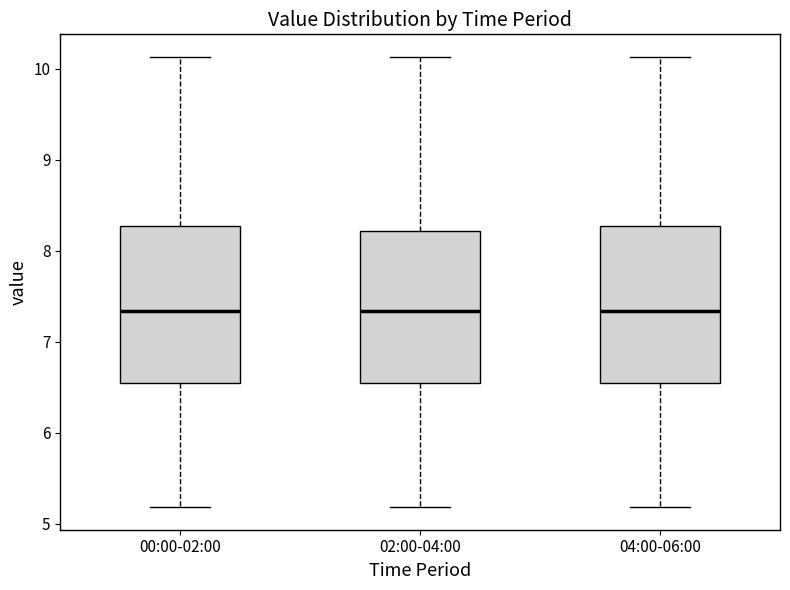

Where is the upper edge of the box for 02:00-04:00 on the y-axis? The values are not printed on the chart, so give them approximately, as read against the axis.

8.2